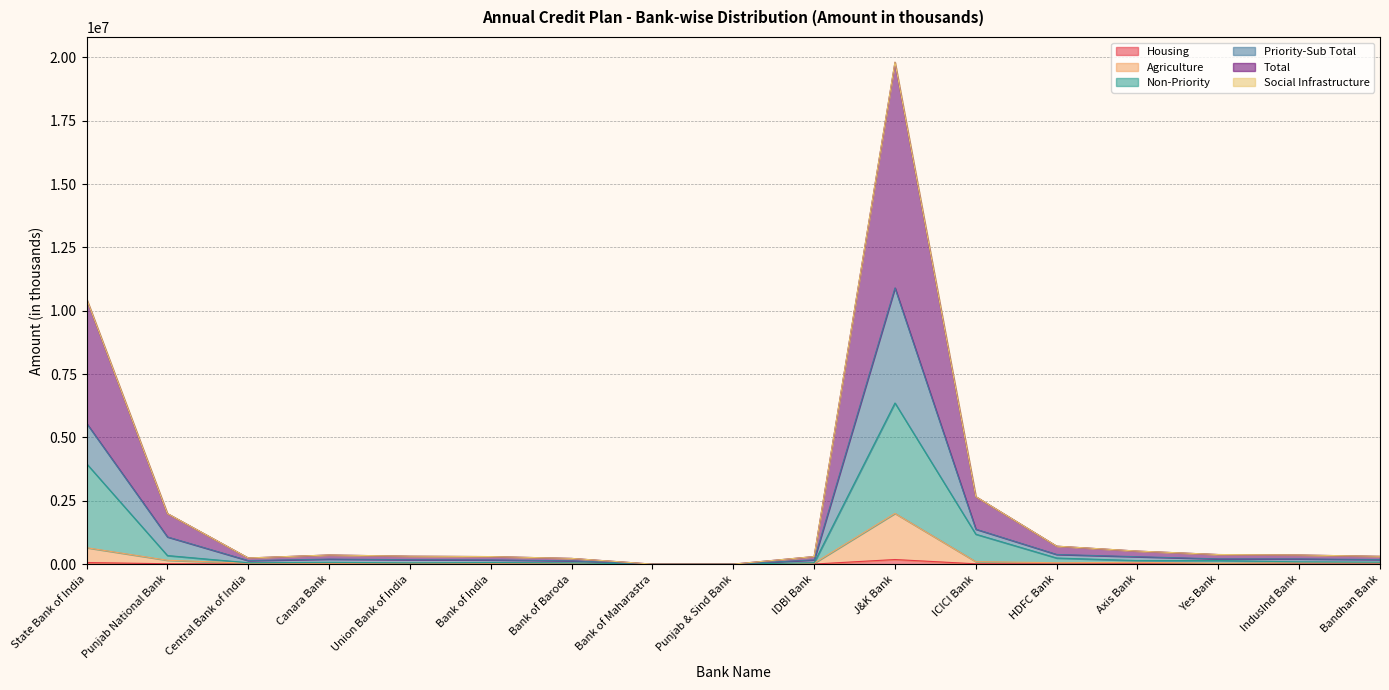

Where does the Agriculture series first go above 35092?

State Bank of India